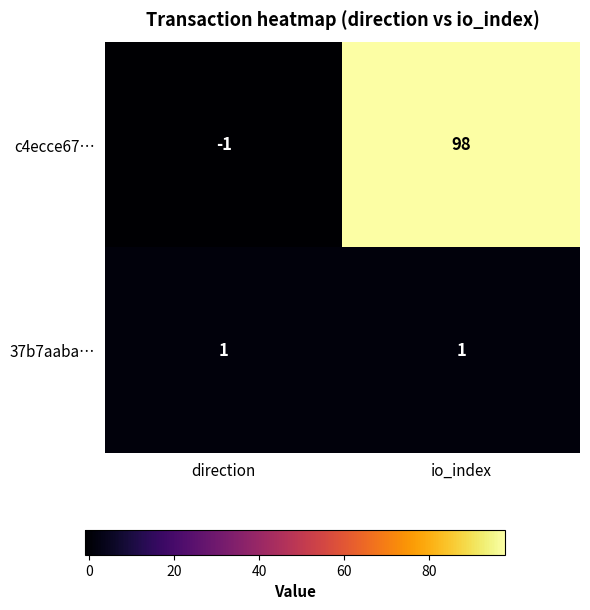

True or false: 37b7aaba… has a value of 2 at direction.

False